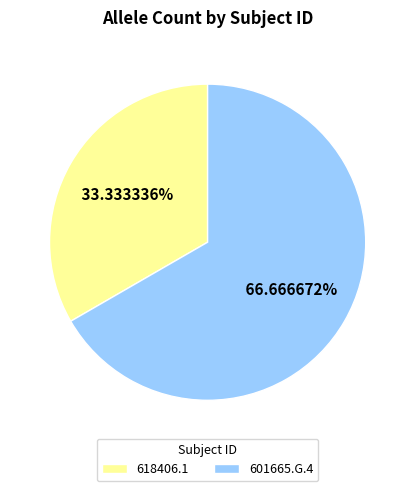

Combined, what portion of the pie is 618406.1 and 601665.G.4?

100.0%